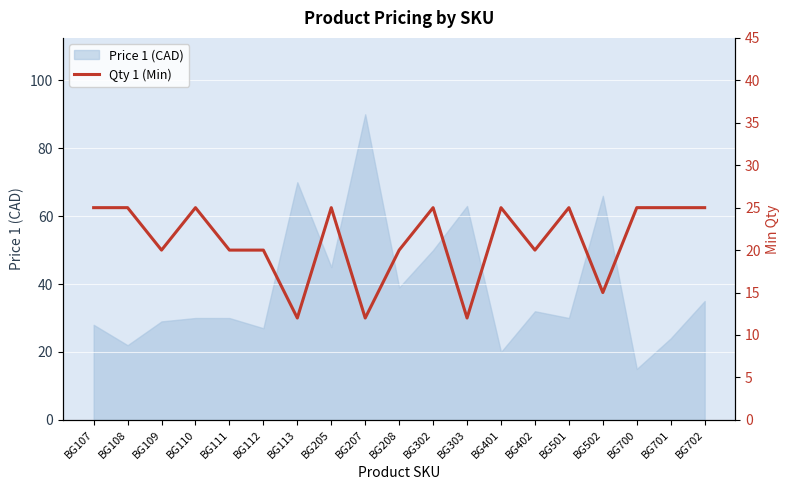

Read the value at BG207, to the nearest 5.

10